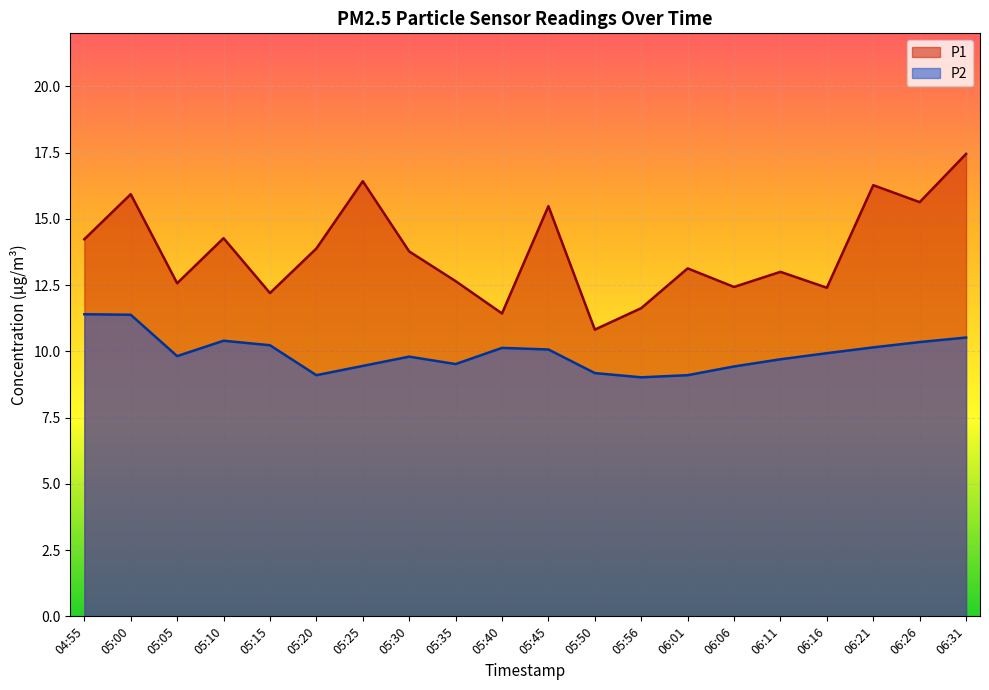

Reading left to right, extract all data points from this chart.

P1: 04:55=14.2	05:00=15.9	05:05=12.6	05:10=14.3	05:15=12.2	05:20=13.9	05:25=16.4	05:30=13.8	05:35=12.7	05:40=11.4	05:45=15.5	05:50=10.8	05:56=11.6	06:01=13.1	06:06=12.4	06:11=13.0	06:16=12.4	06:21=16.3	06:26=15.6	06:31=17.4
P2: 04:55=11.4	05:00=11.4	05:05=9.8	05:10=10.4	05:15=10.2	05:20=9.1	05:25=9.4	05:30=9.8	05:35=9.5	05:40=10.1	05:45=10.1	05:50=9.2	05:56=9.0	06:01=9.1	06:06=9.4	06:11=9.7	06:16=9.9	06:21=10.2	06:26=10.3	06:31=10.5